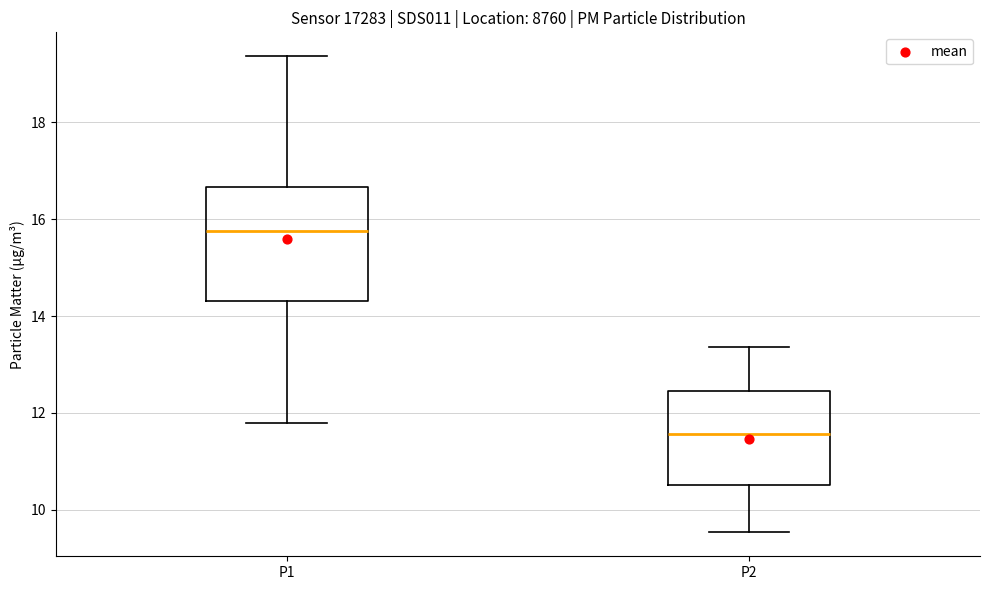

Reading left to right, transcribe this box plot: for each box, give where its median line is, the range the box spans, and where its two whiskers end, as read against the y-axis. The values are not printed on the chart, so give them approximately, as read against the axis.

P1: median 15.8, box 14.4 to 16.6, whiskers 11.8 to 19.4
P2: median 11.6, box 10.6 to 12.4, whiskers 9.6 to 13.4